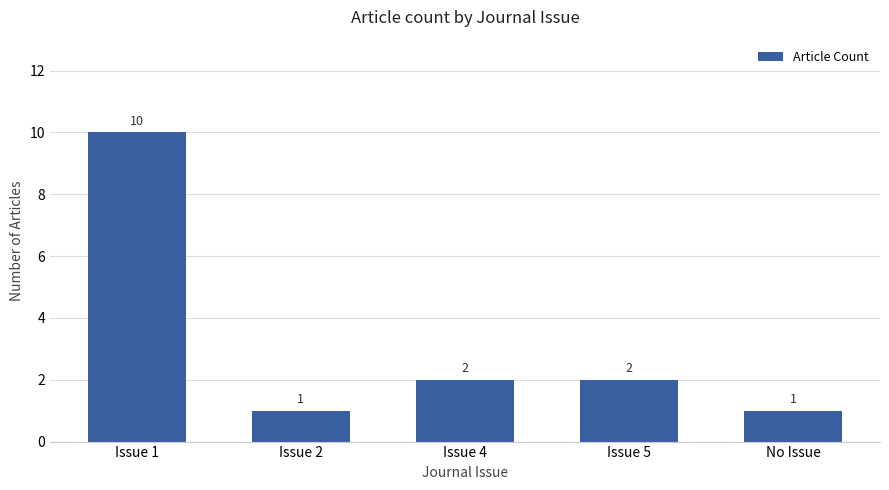

What position from the left is Issue 2?

2